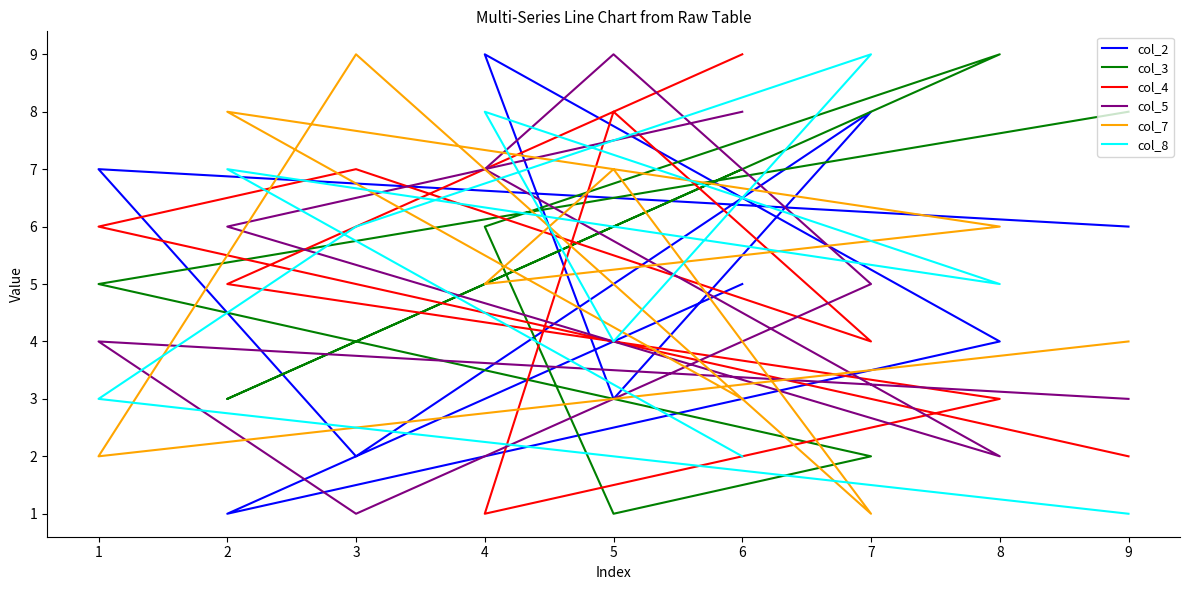

At which label does col_7 first exceed 5?

3